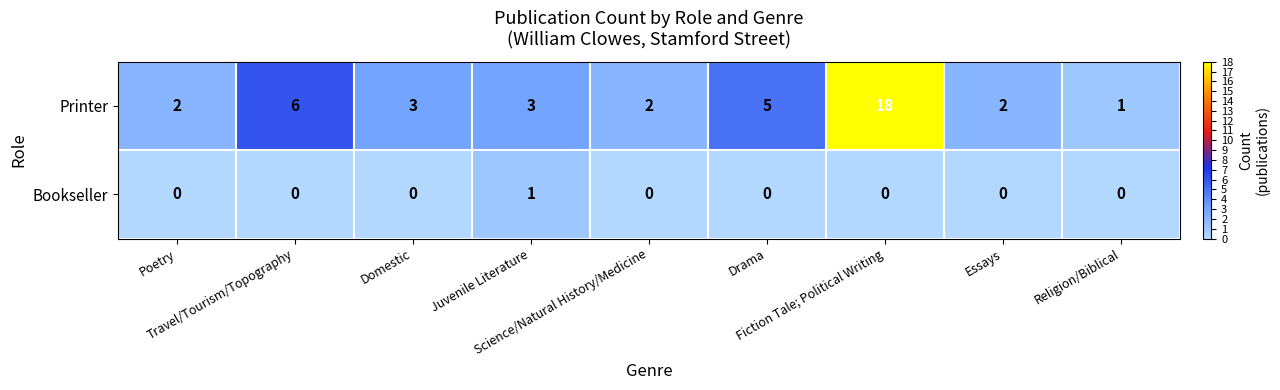

How many distinct data groups are displayed?

2